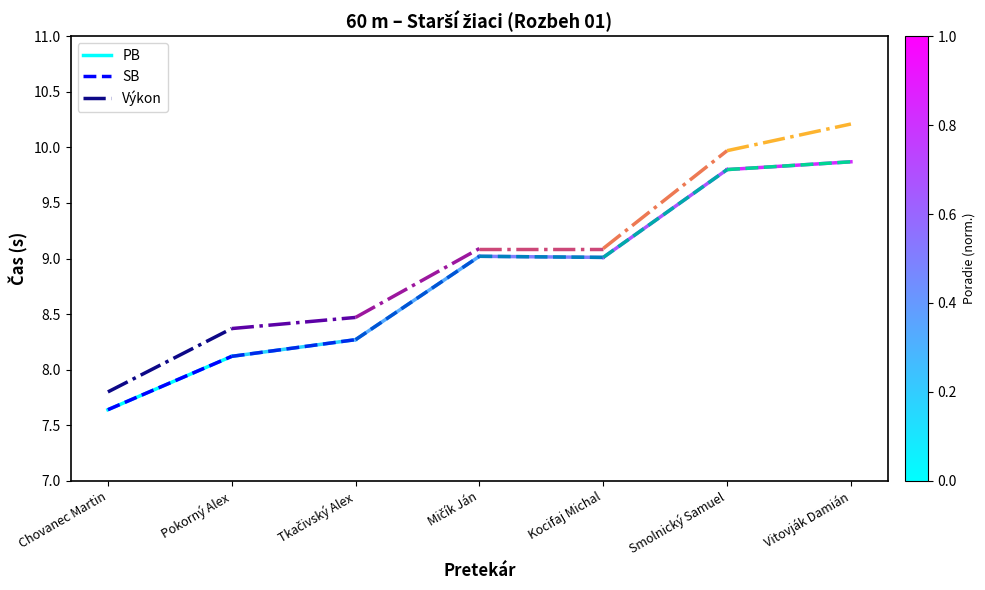

What is the value of the PB point at the 2nd from the left?

8.1